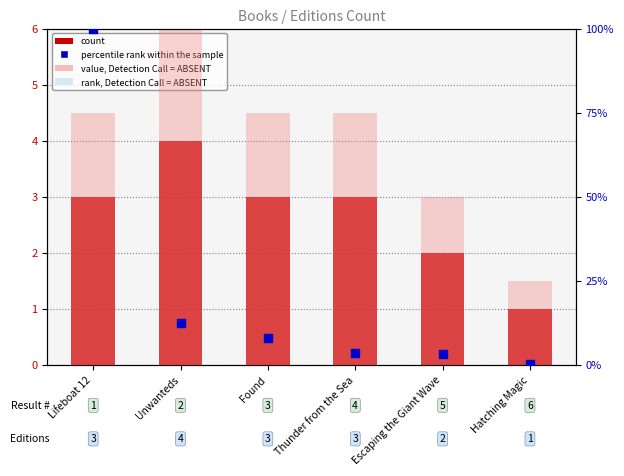

Which series has the largest total across all categories?

rank, Detection Call = ABSENT